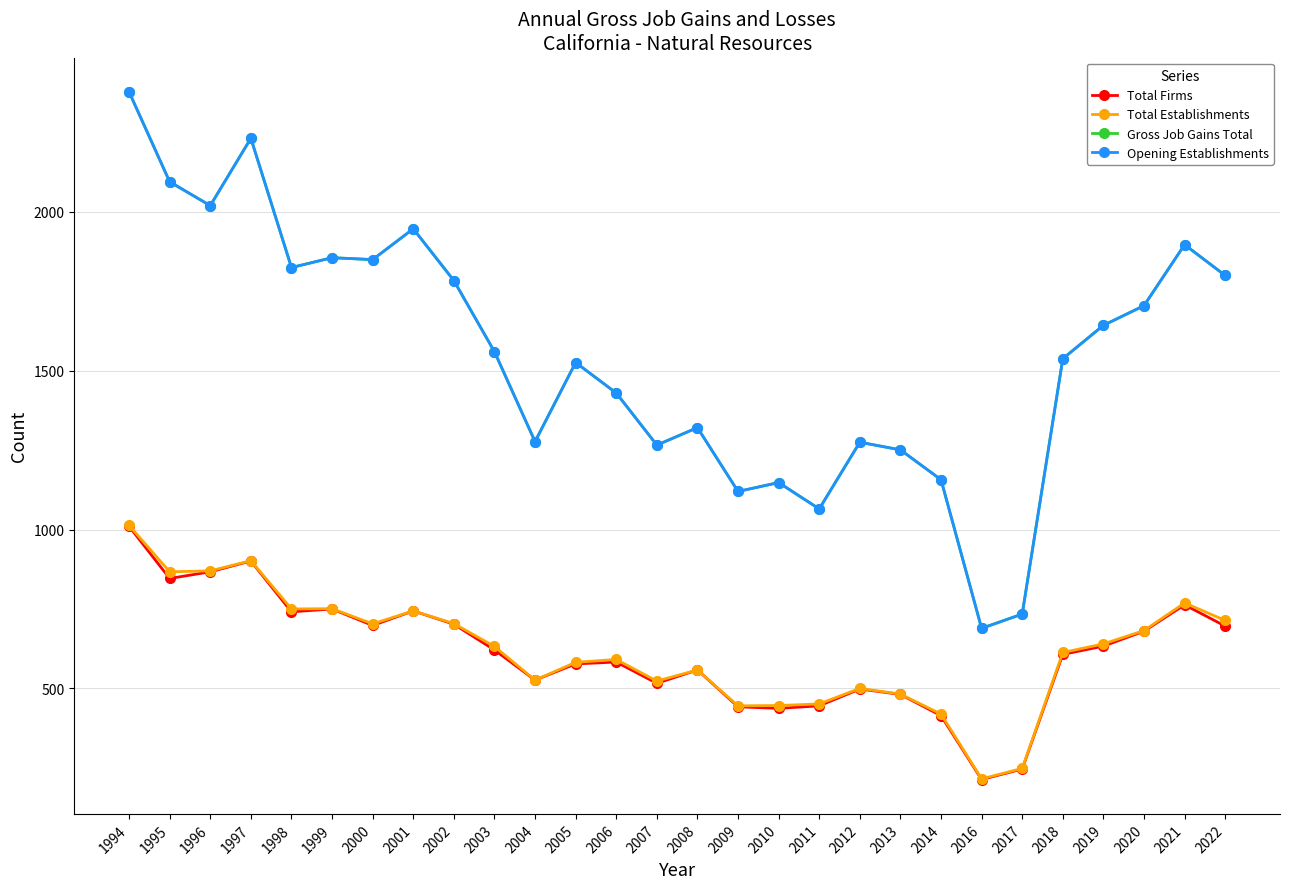

Does the chart have visible grid lines?

Yes